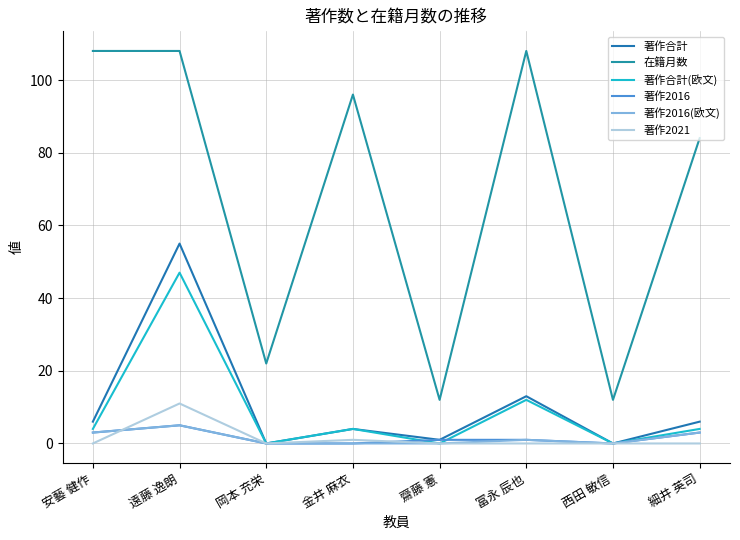

How many lines are shown in the chart?

6